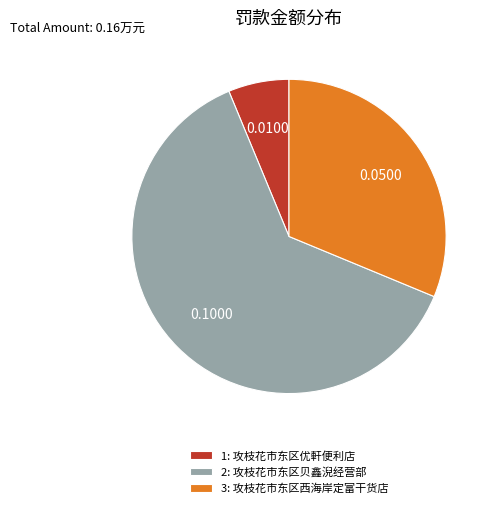

Between 2 and 3, which is larger?

2